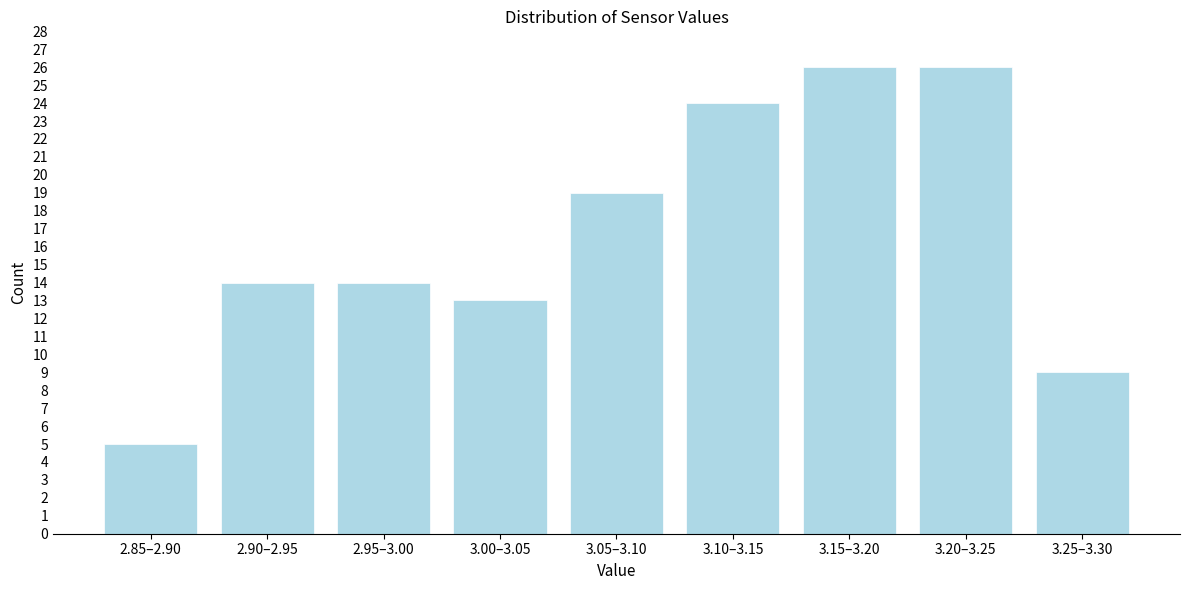

Reading right to left, what are all the values shown in this chart?

3.25–3.30=9	3.20–3.25=26	3.15–3.20=26	3.10–3.15=24	3.05–3.10=19	3.00–3.05=13	2.95–3.00=14	2.90–2.95=14	2.85–2.90=5